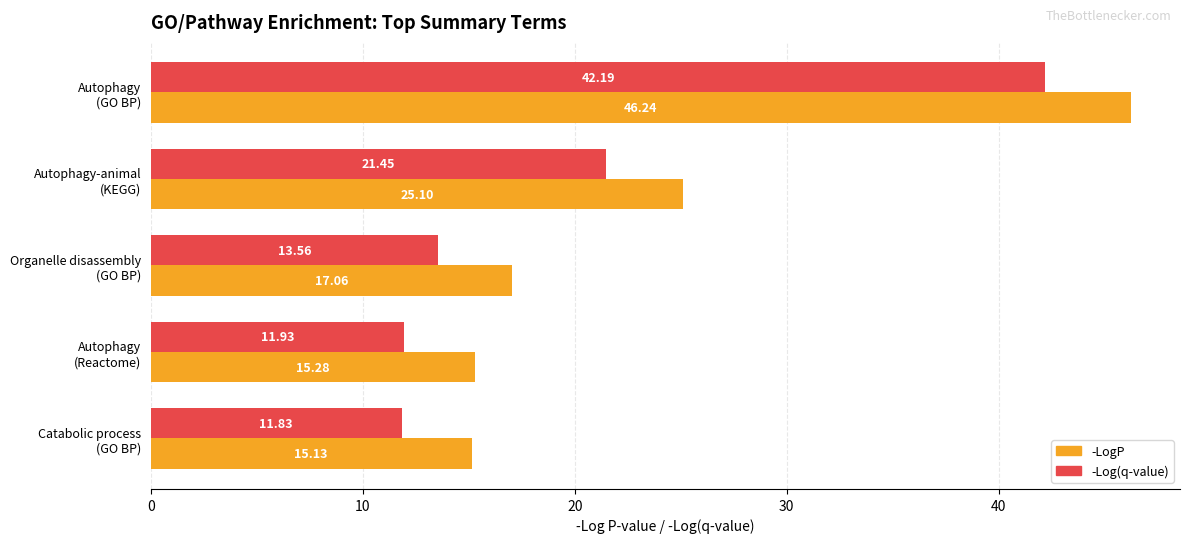

Rank the series by their average value, from highest to lowest.

-LogP, -Log(q-value)